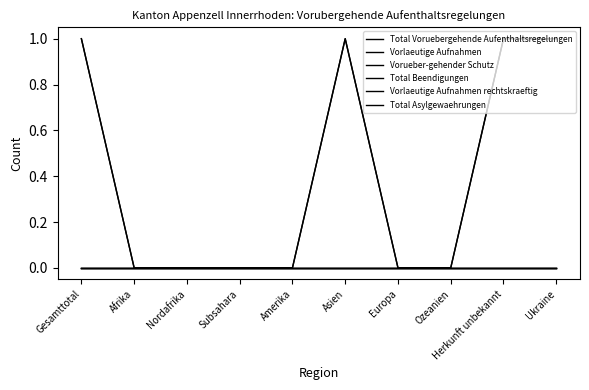

True or false: Vorlaeutige Aufnahmen and Vorlaeutige Aufnahmen rechtskraeftig cross at least once.

False